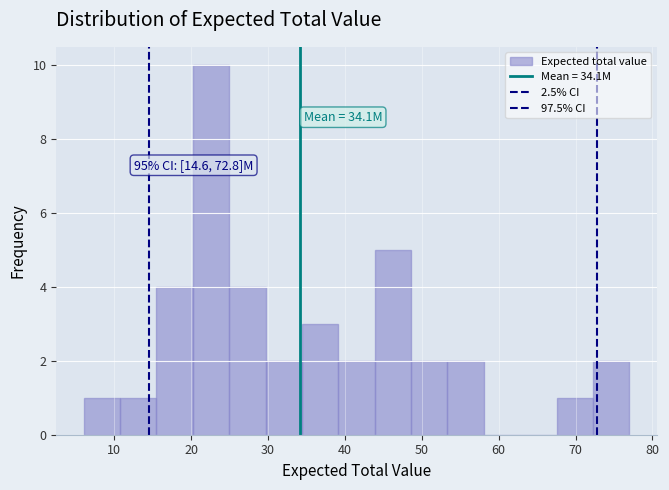

Over which range of the x-axis is the bar tallest?

20 to 25